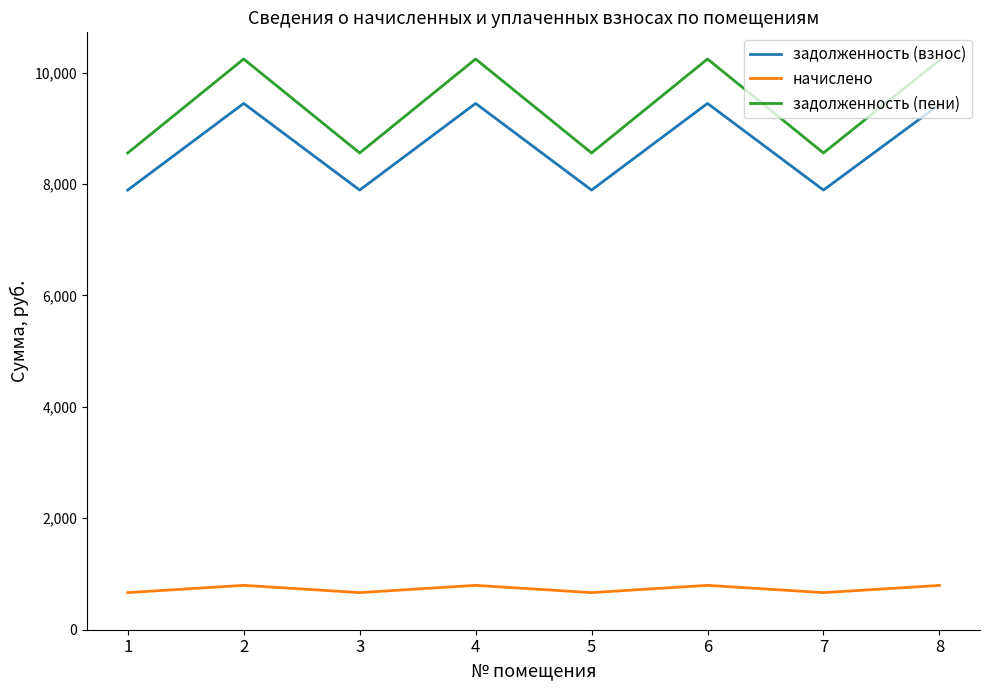

Is the value of задолженность (пени) at 7 greater than the value of задолженность (взнос) at 4?

No